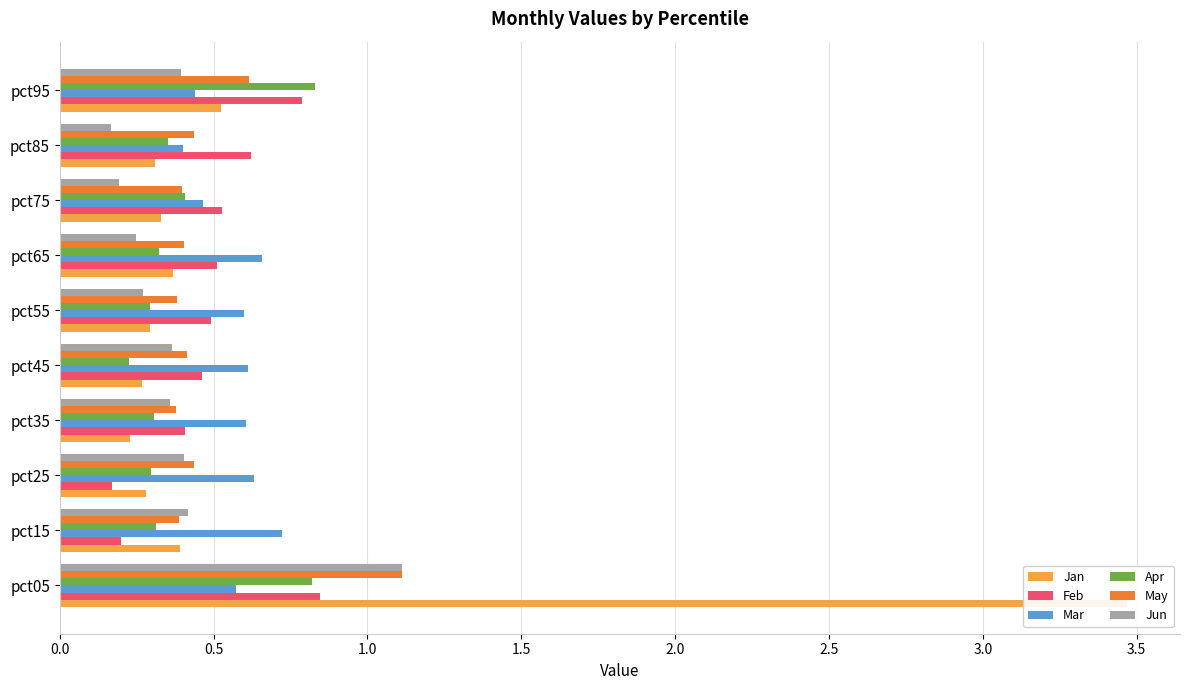

Is the value of Feb at pct15 greater than the value of May at pct25?

No